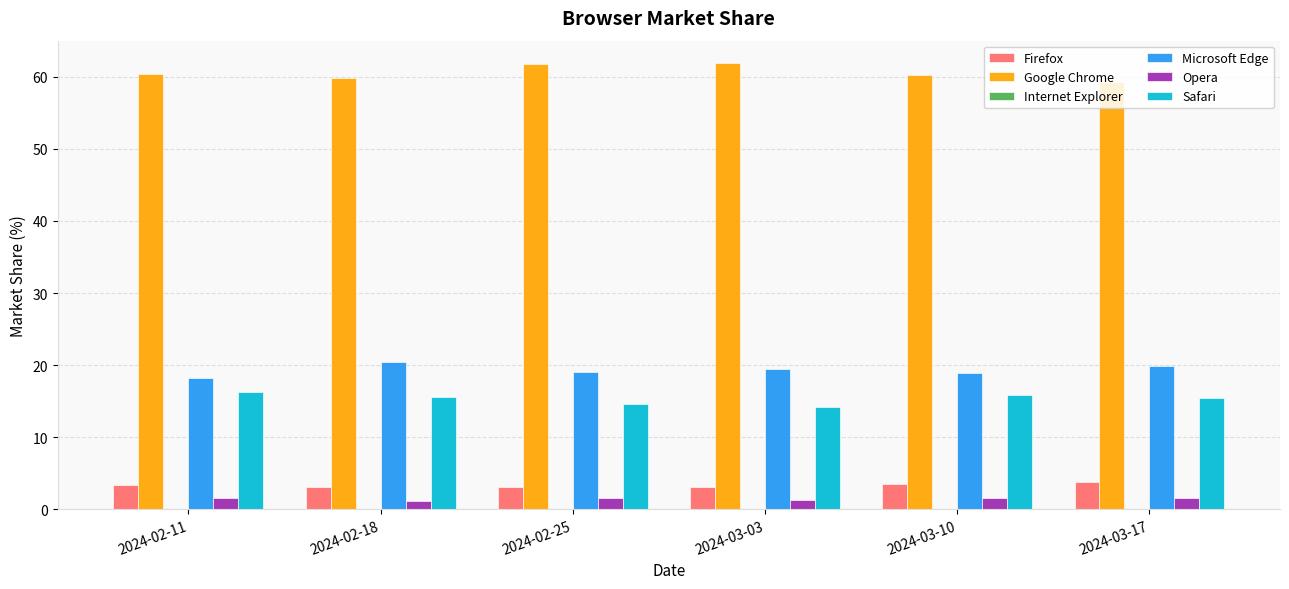

What is the sum of the Google Chrome values at 2024-03-17 and 2024-03-03?

121.2